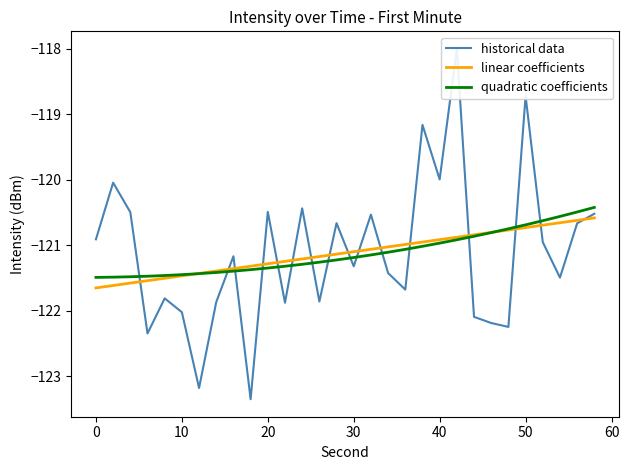

Which series ends up on top after the final intersection of historical data and linear coefficients?

historical data